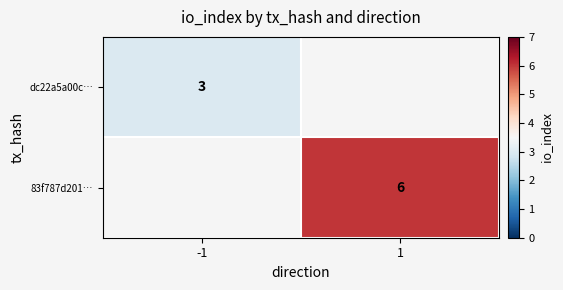

Is it true that dc22a5a00c… equals 5 at -1?

False